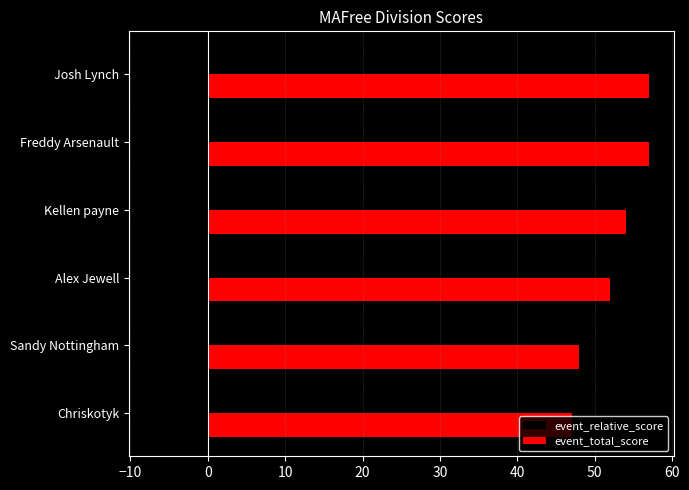

Is it true that event_total_score equals 57 at Freddy Arsenault?

True